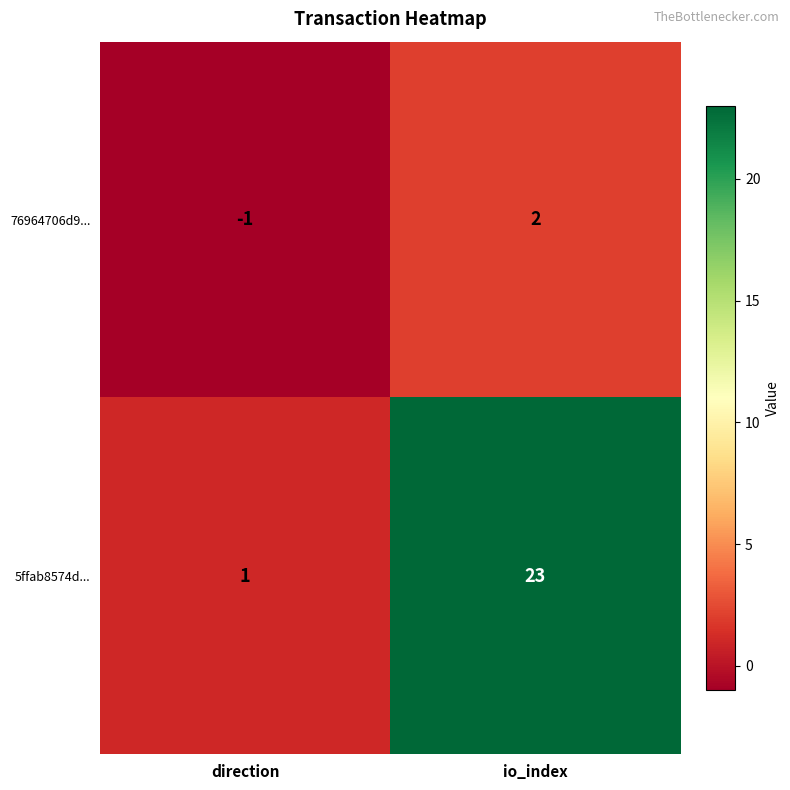

At which category is the sum across all series the highest?

io_index